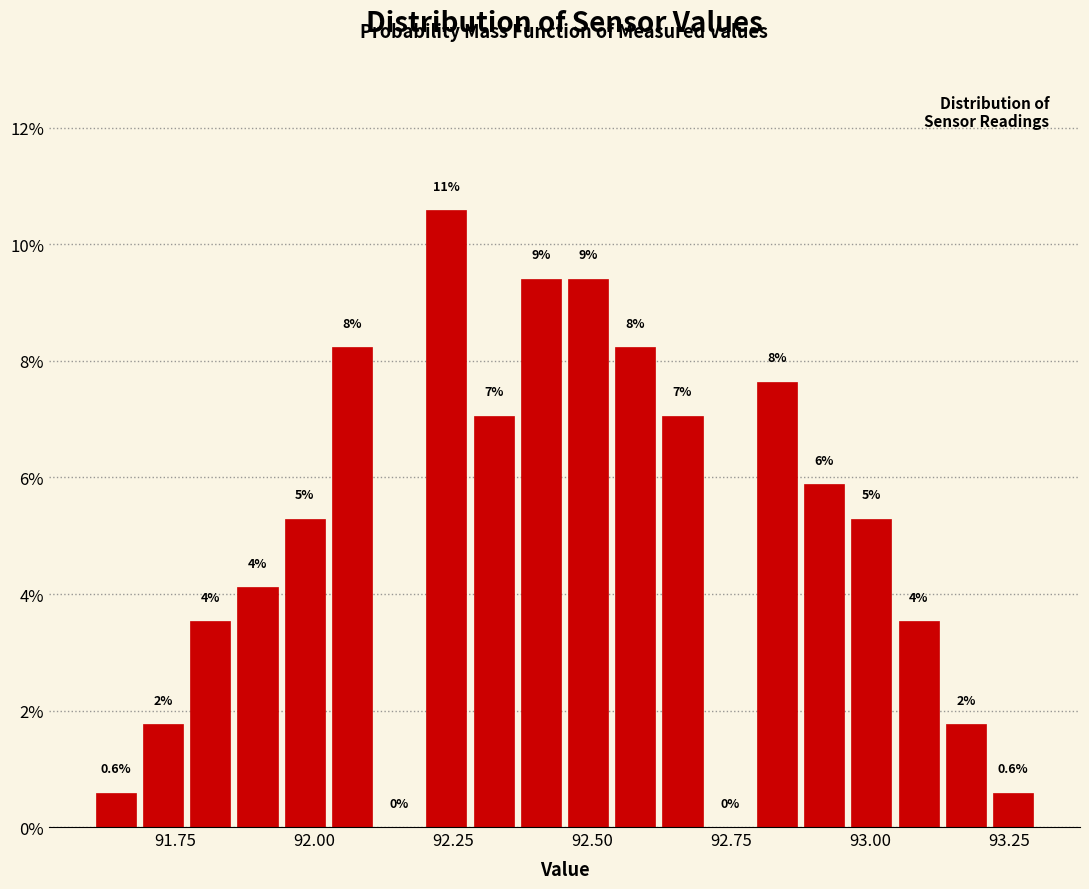

Read against the x-axis, roughly where is the centre of the tallest bar?

92.25